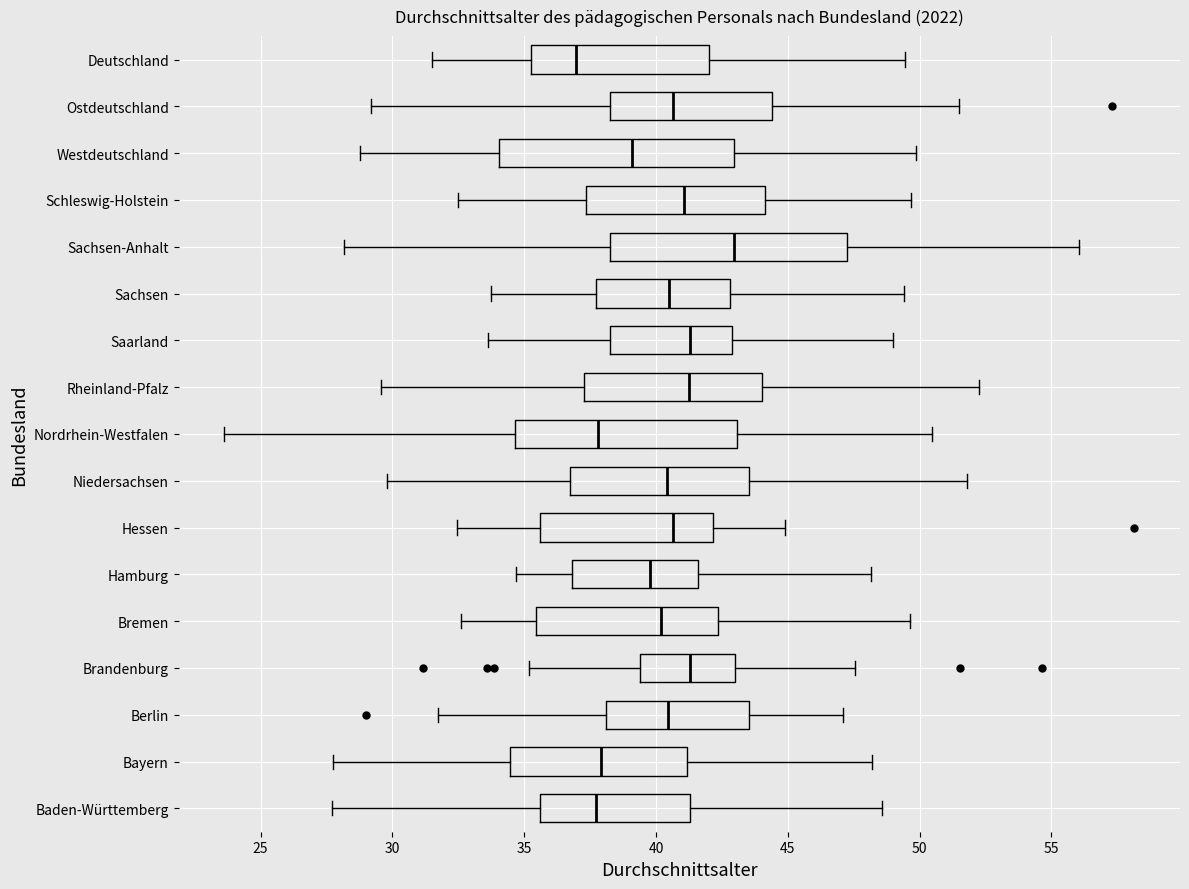

Which box's median line is the furthest to the left?

Deutschland